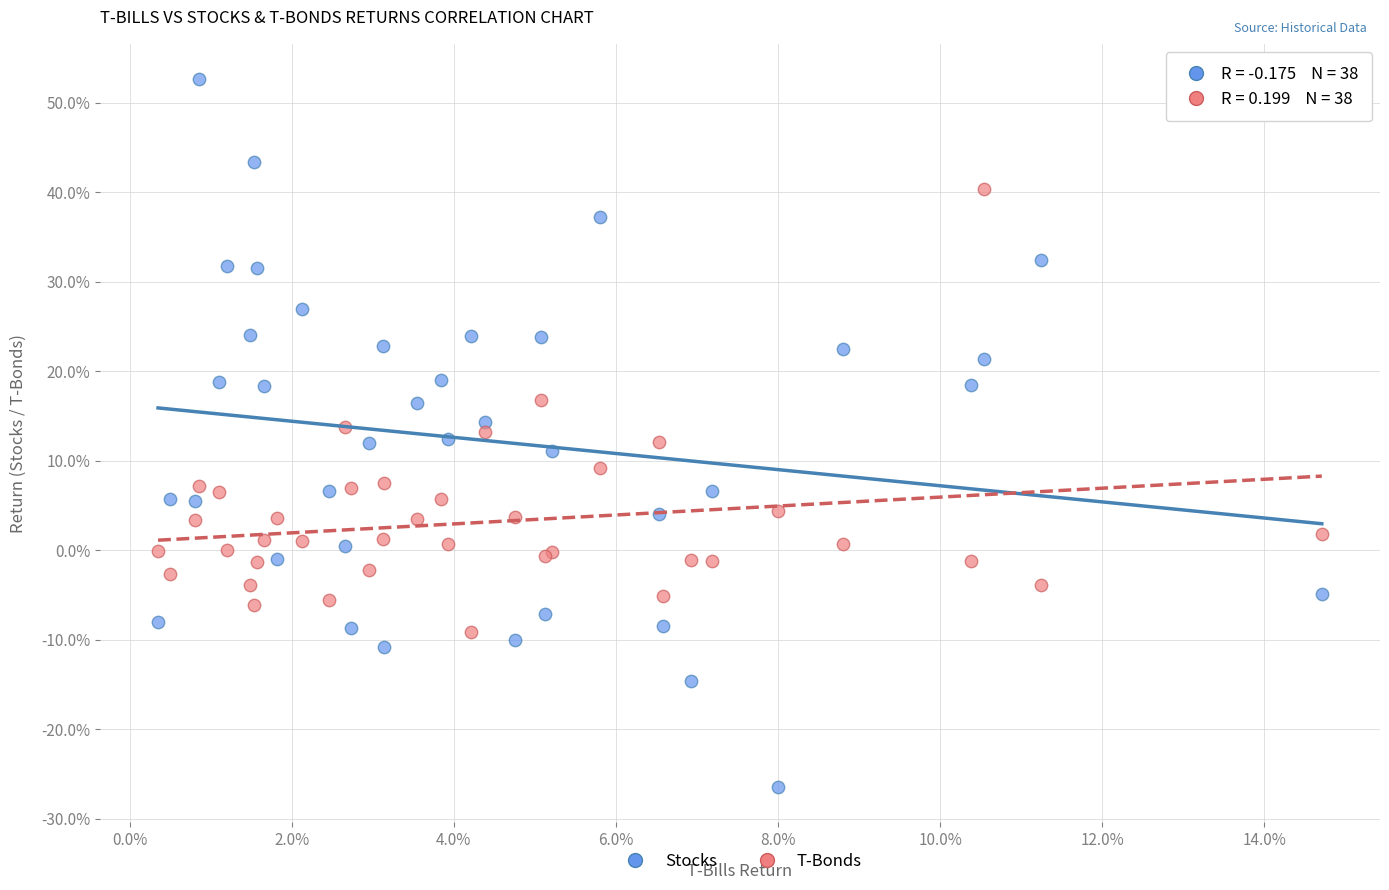

Which series reaches the minimum Y coordinate?

Stocks